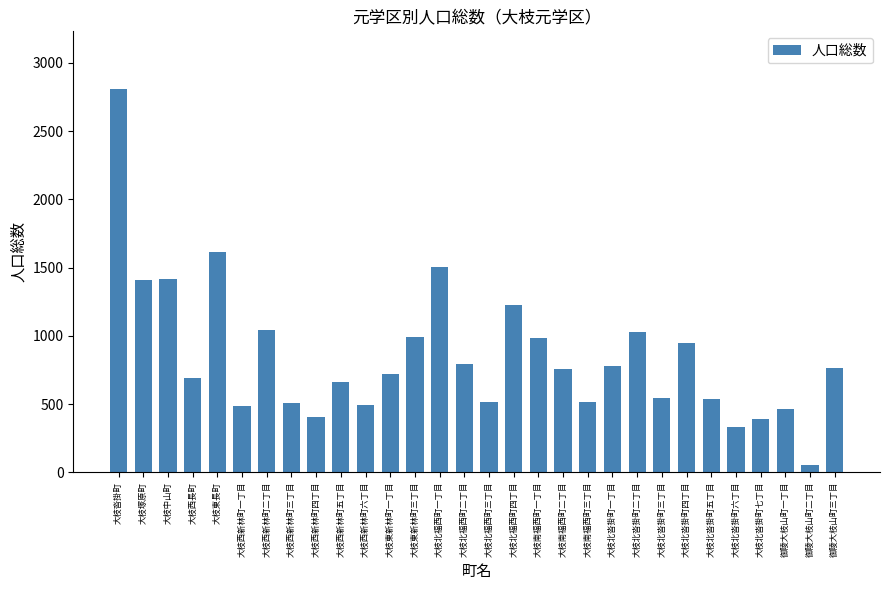

Where does the data first go above 756?

大枝沓掛町